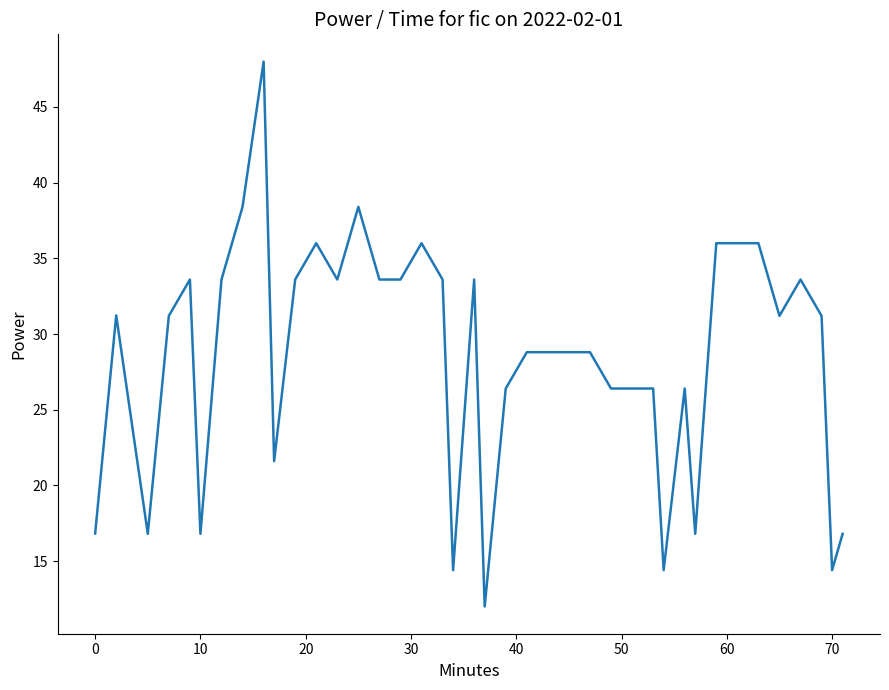

What is the smallest value displayed?

12.0